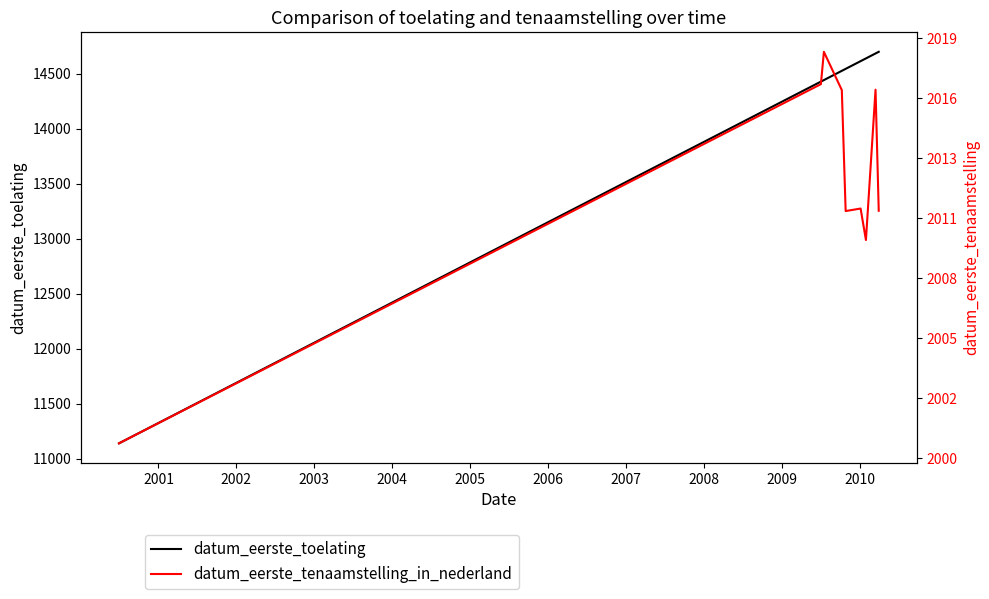

What is the lowest value of the datum_eerste_toelating series?

11138